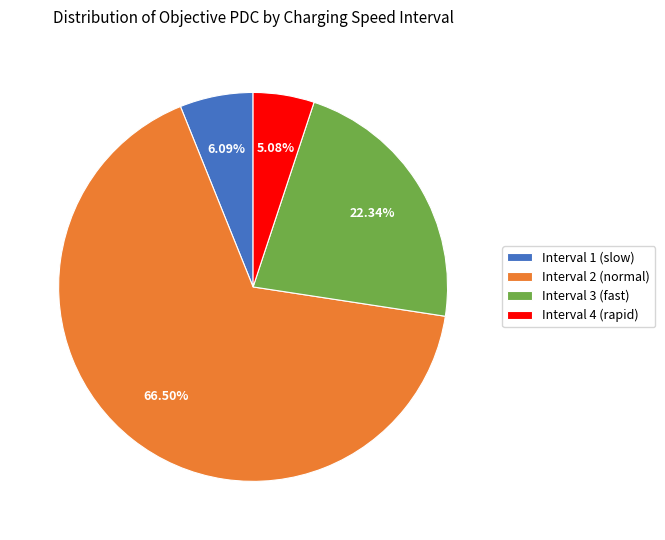

Combined, do Interval 3 (fast) and Interval 2 (normal) account for over 50%?

Yes